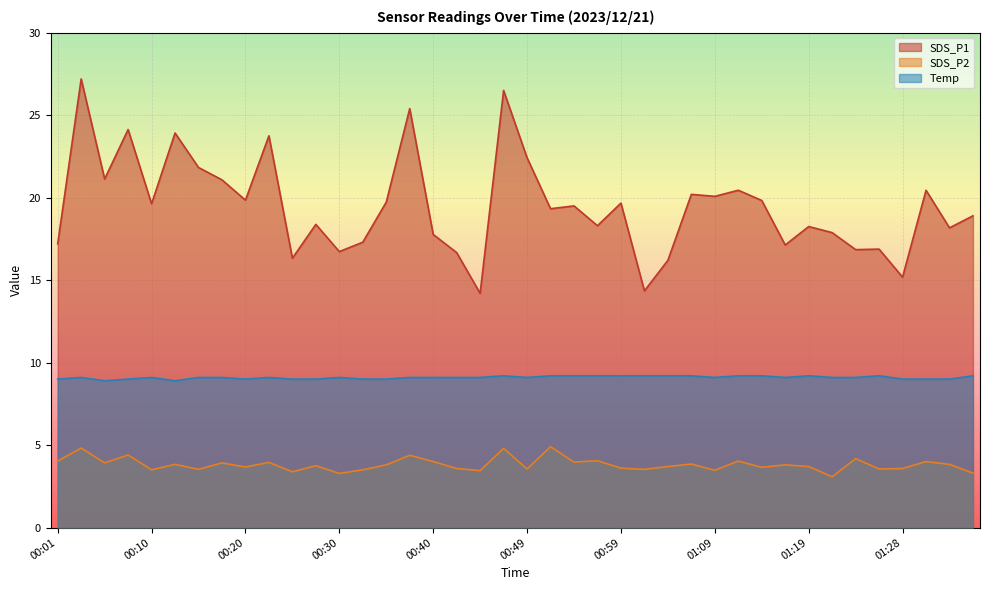

How many lines are shown in the chart?

3